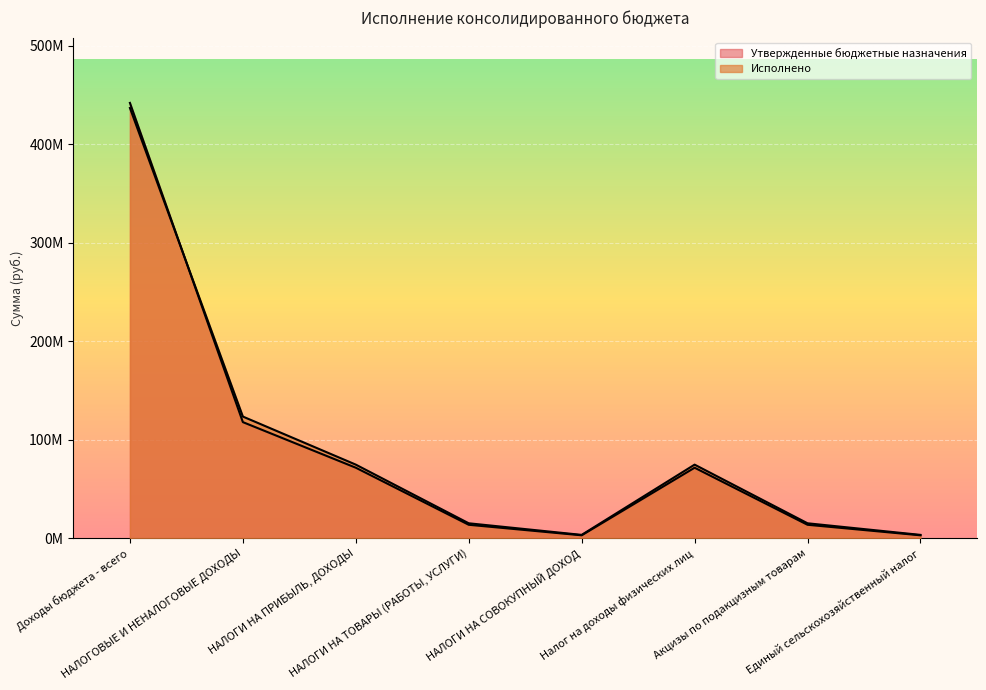

What is the difference between the maximum and minimum values in the Исполнено series?

433242654.7